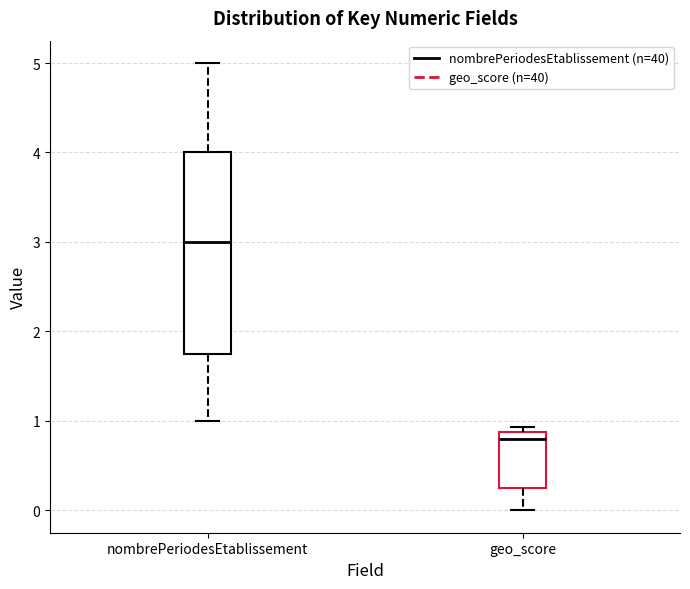

Which box has the highest median line?

nombrePeriodesEtablissement